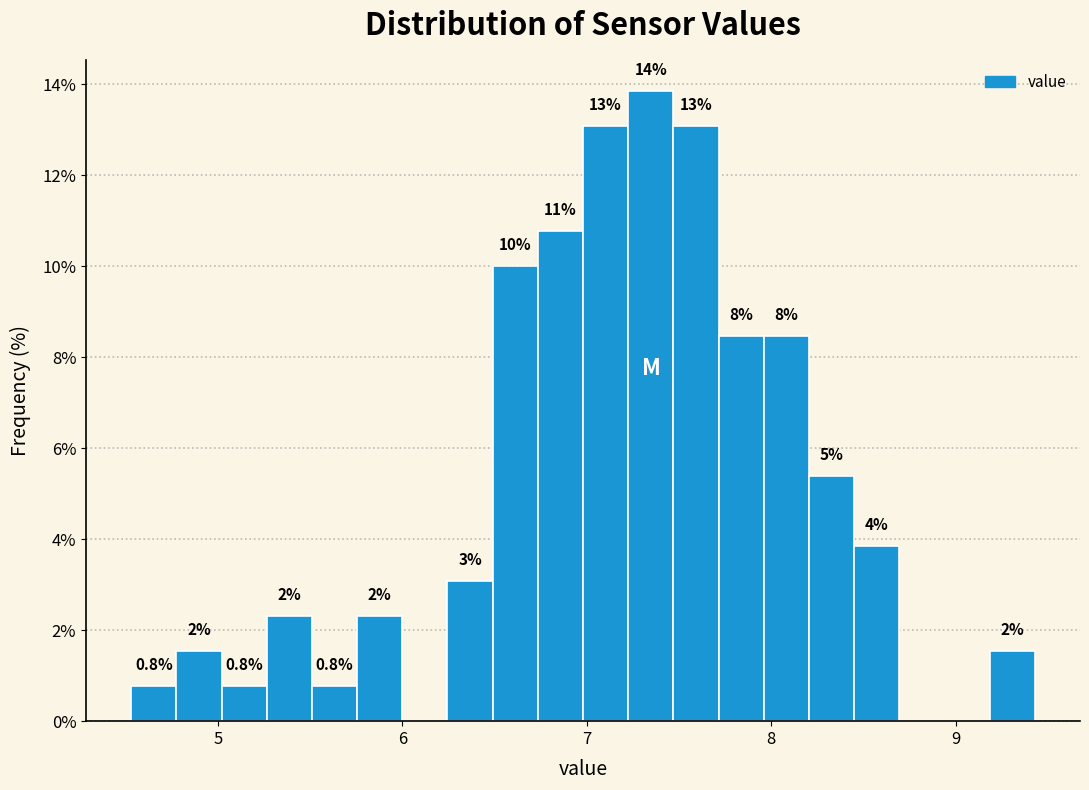

Read against the x-axis, roughly where is the centre of the tallest bar?

7.3